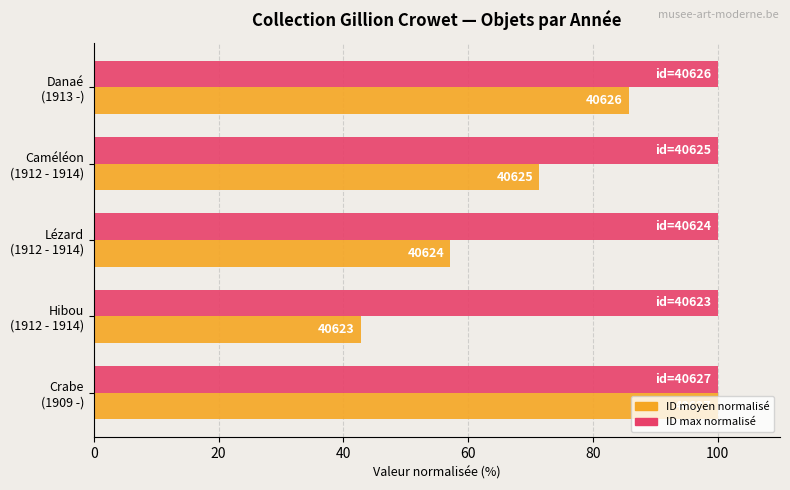

What is the value of the Avg id (normalized) bar at the 4th from the left?

71.4